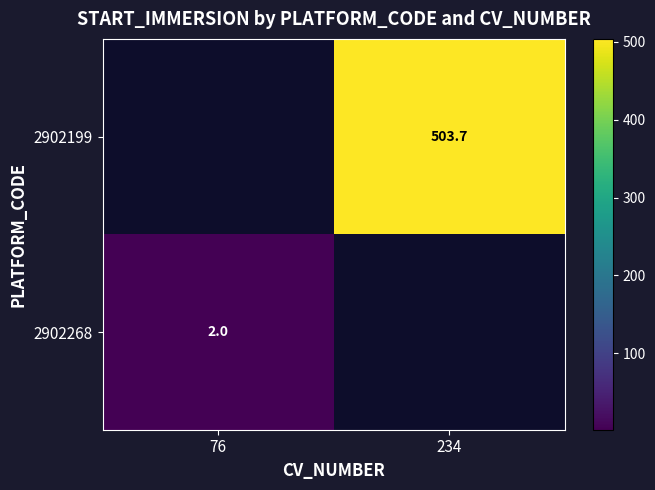

List the labels in order of 2902268 value, largest first.

76, 234